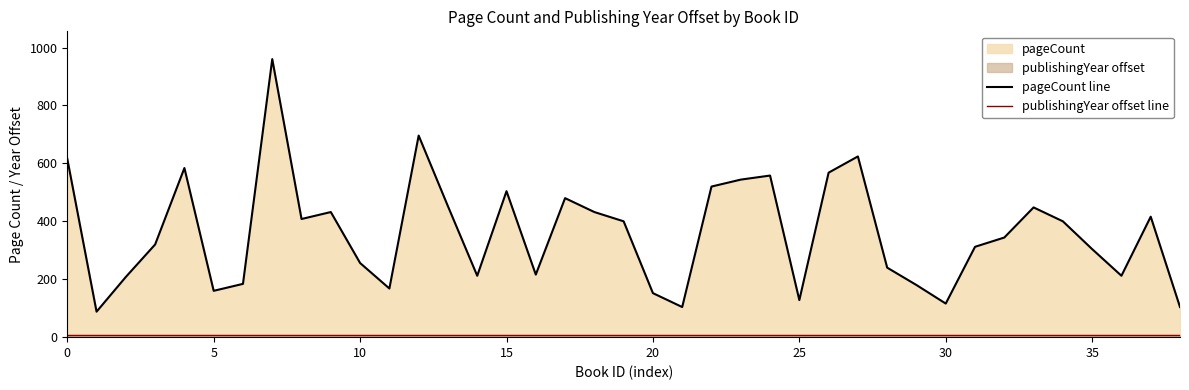

At how many categories does at least one series exceed 658?

2